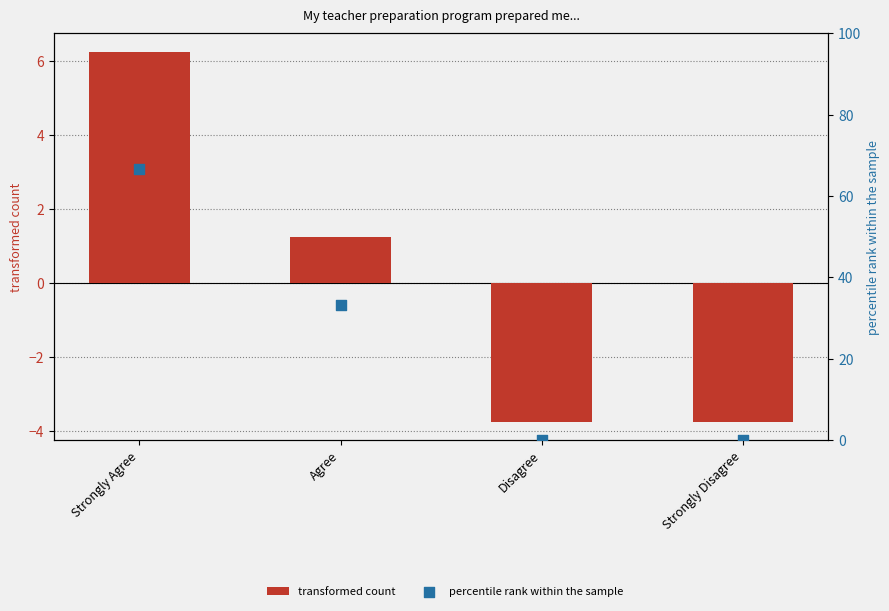

Is the value of transformed count at Agree greater than the value of percentile rank within the sample at Agree?

No